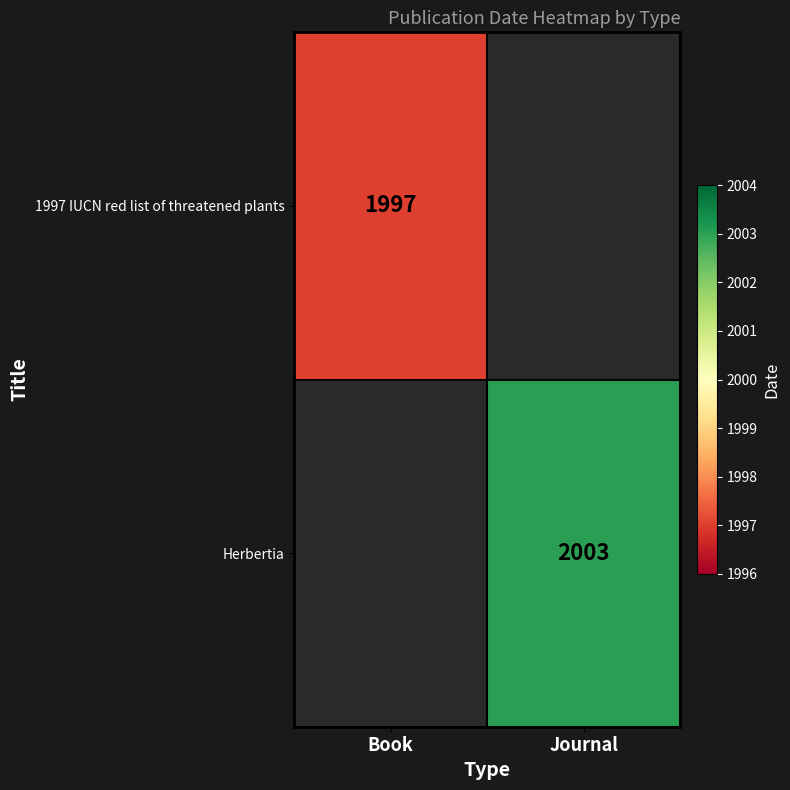

What is the greatest value displayed?

2003.0